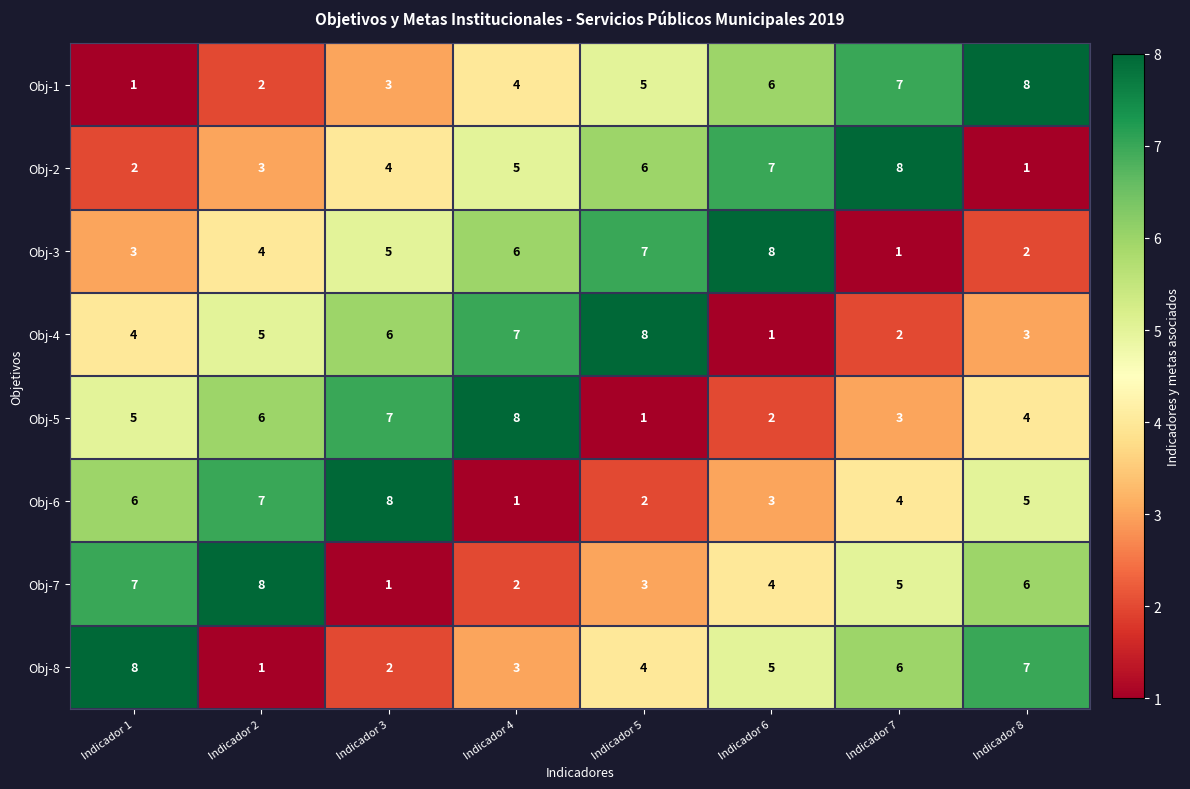

What is the sum of the Obj-4 values at Indicador 7 and Indicador 1?

6